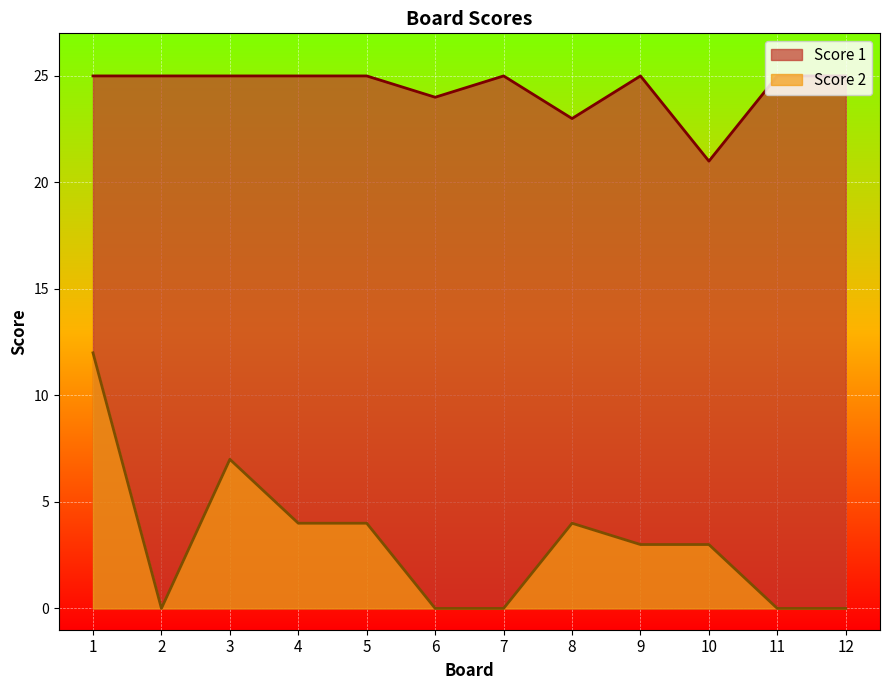

What is the difference between the Score 1 values at 2 and 6?

1